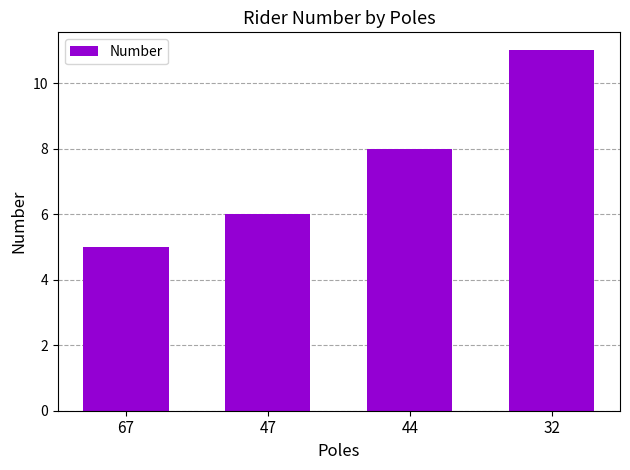

What is the difference between the maximum and minimum values?

6